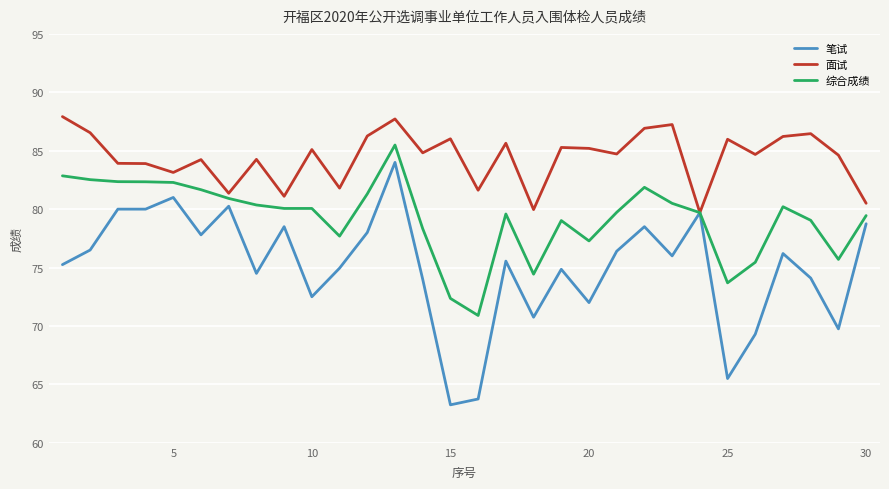

Rank the series by their maximum value, from lowest to highest.

笔试, 综合成绩, 面试